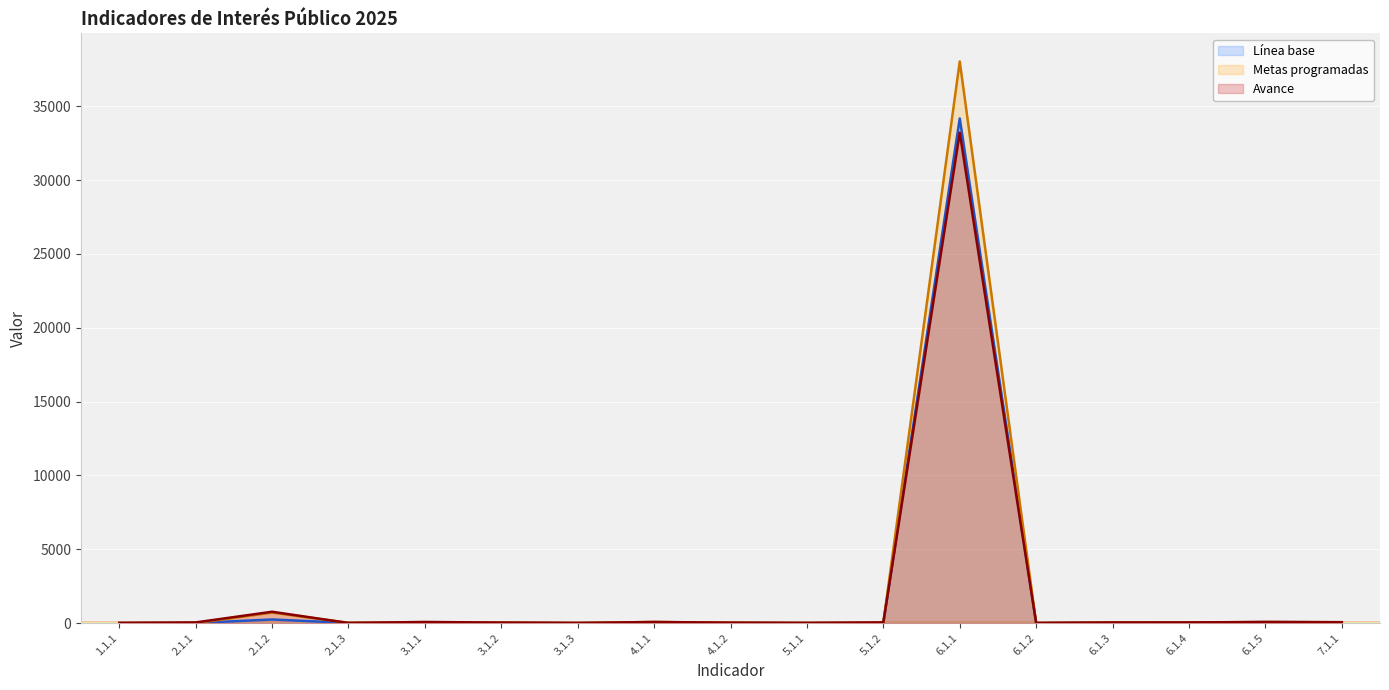

What position from the right is 7.1.1?

1